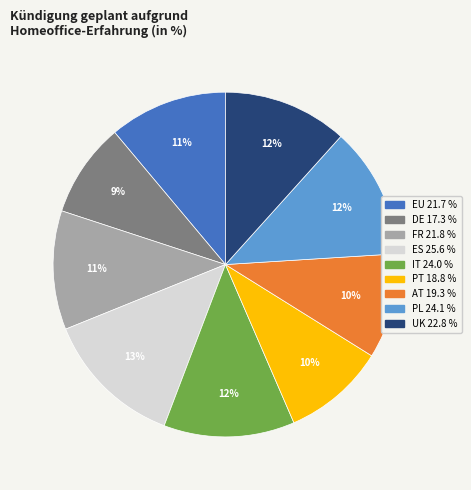

Which slice is the smallest?

DE